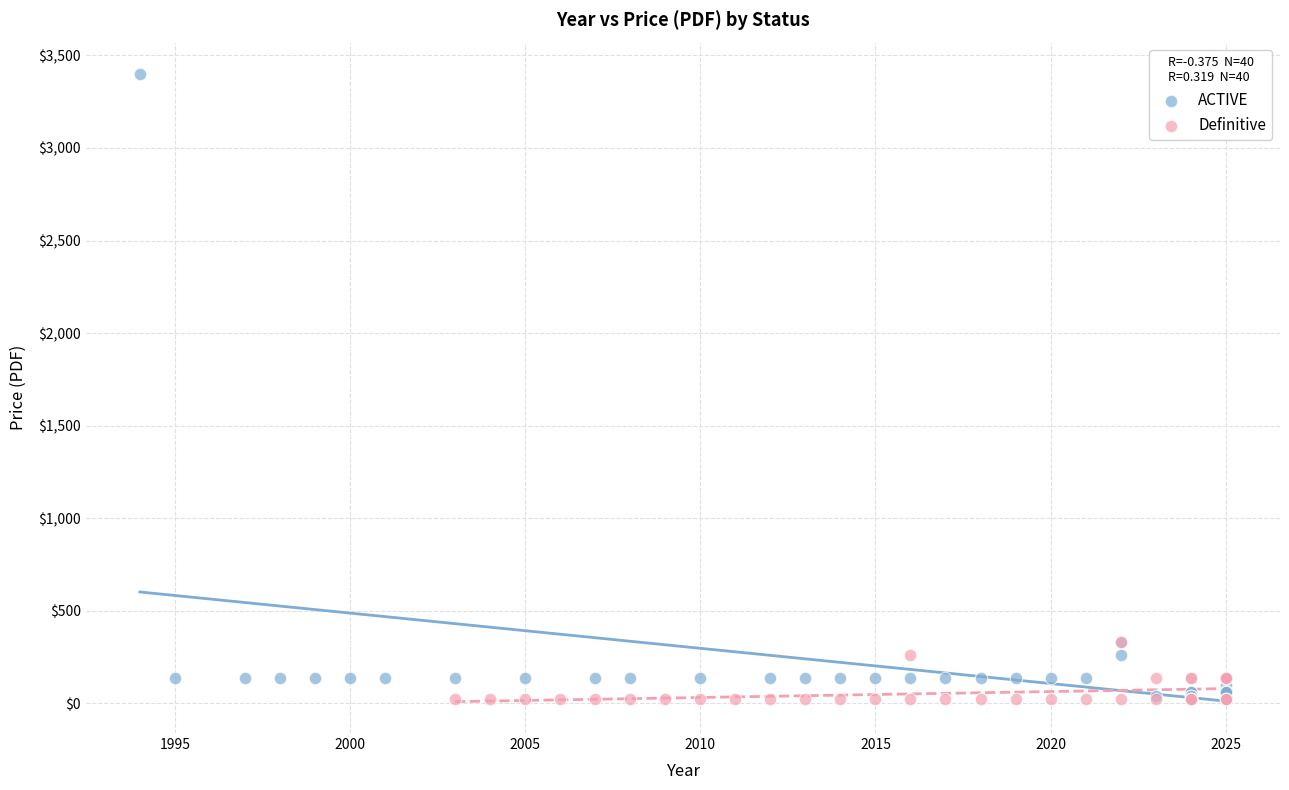

What are all the series names shown in the legend?

ACTIVE, Definitive